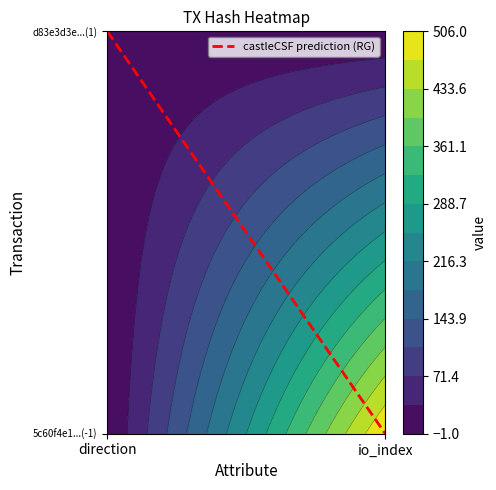

Between 0 and 1, which series saw the biggest shift?

5c60f4e1376f03606475c0684d3f7fceda6ce8e